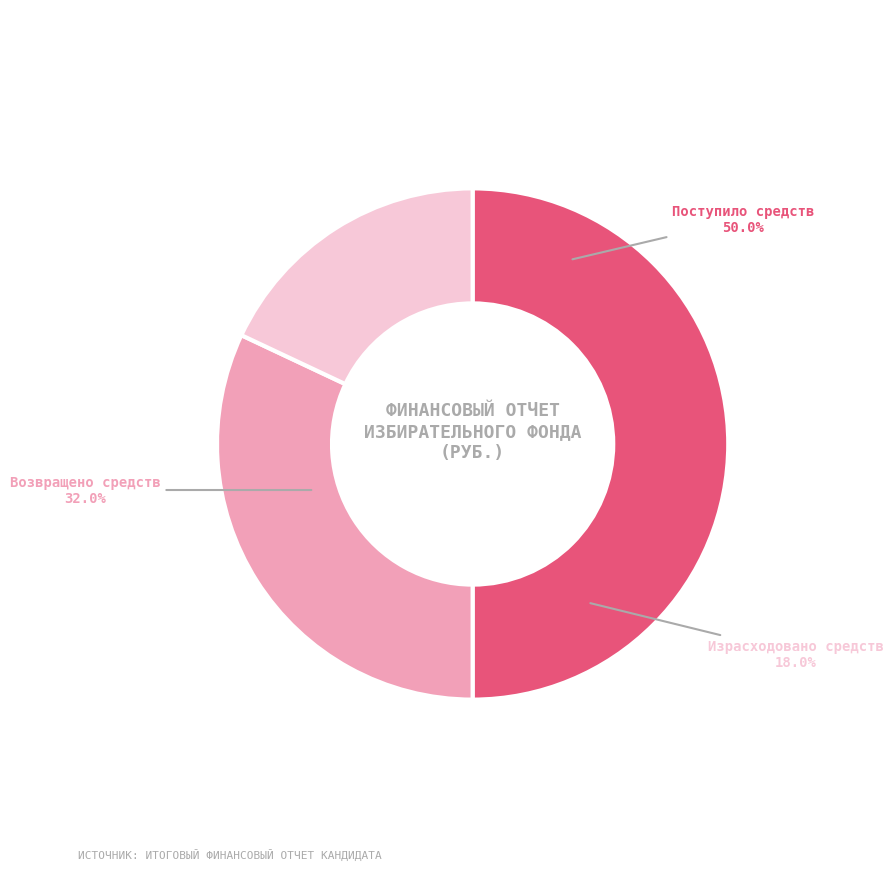

Between Израсходовано средств and Возвращено средств, which is larger?

Возвращено средств